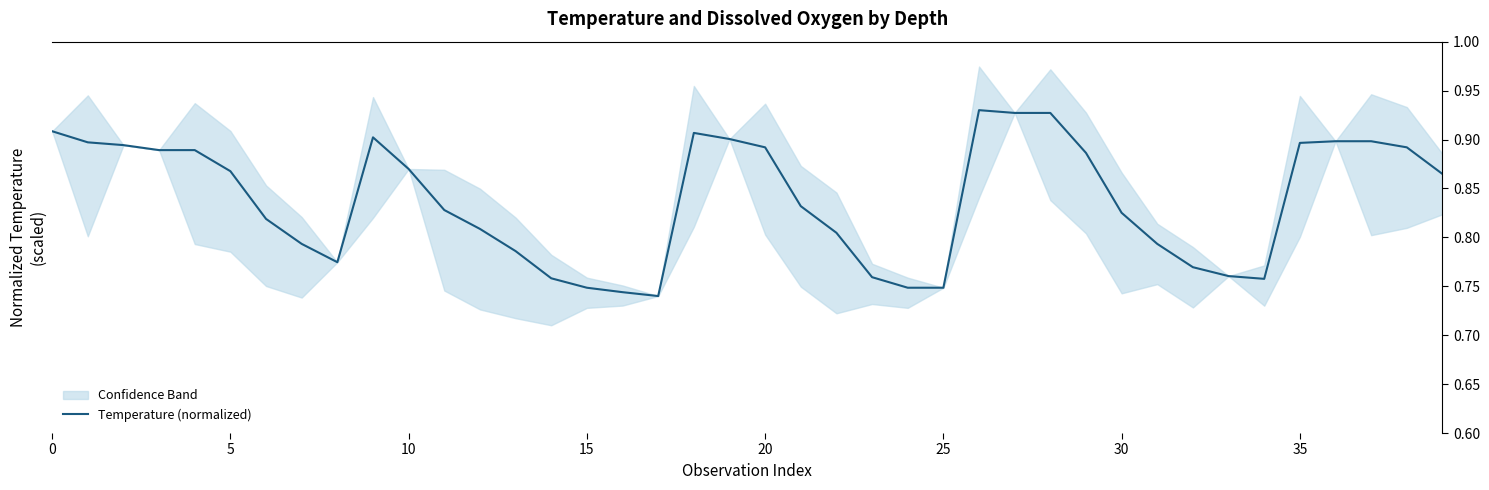

Reading left to right, transcribe all the data shown in this chart.

0.9	0.9	0.9	0.9	0.9	0.9	0.8	0.8	0.8	0.9	0.9	0.8	0.8	0.8	0.8	0.7	0.7	0.7	0.9	0.9	0.9	0.8	0.8	0.8	0.7	0.7	0.9	0.9	0.9	0.9	0.8	0.8	0.8	0.8	0.8	0.9	0.9	0.9	0.9	0.9